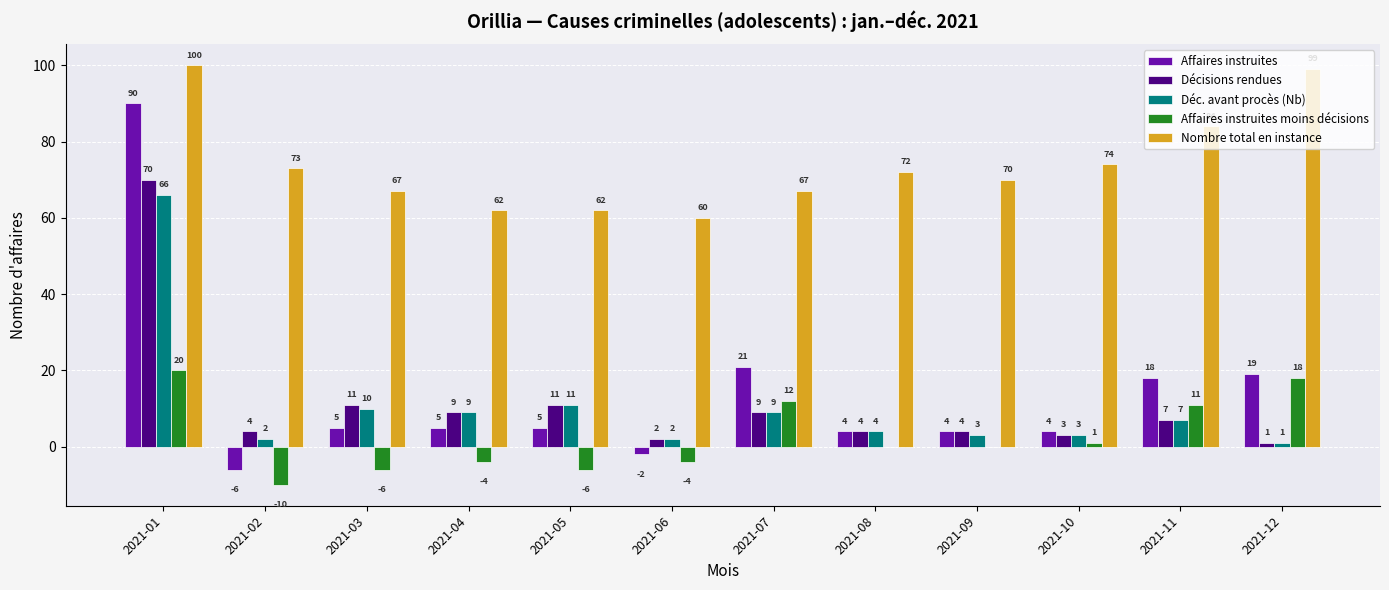

How many data points does each series have?

12